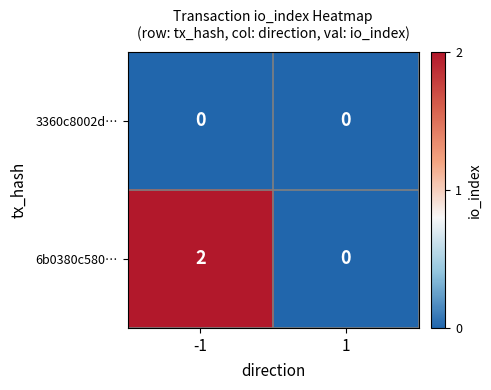

Rank the series by their average value, from lowest to highest.

3360c8002d…, 6b0380c580…